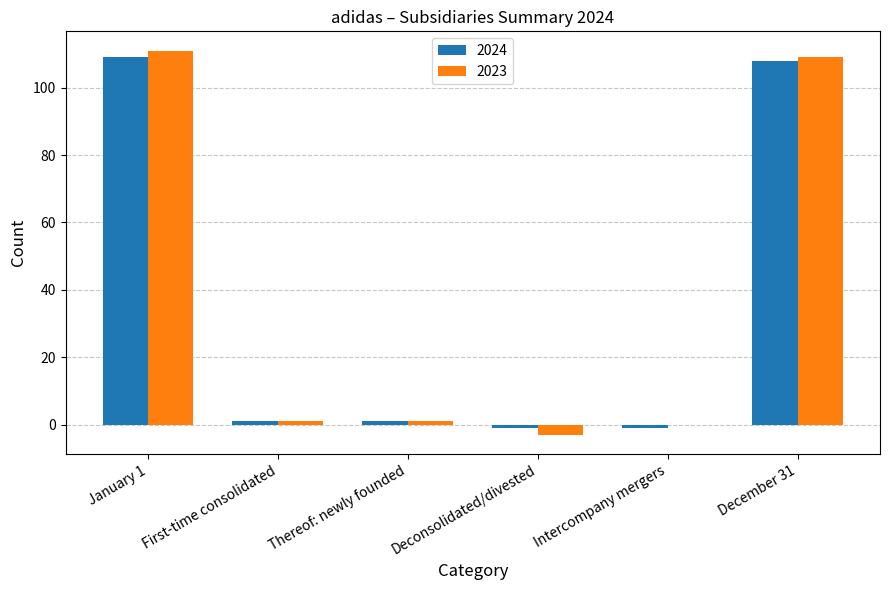

Count the number of data series in this chart.

2